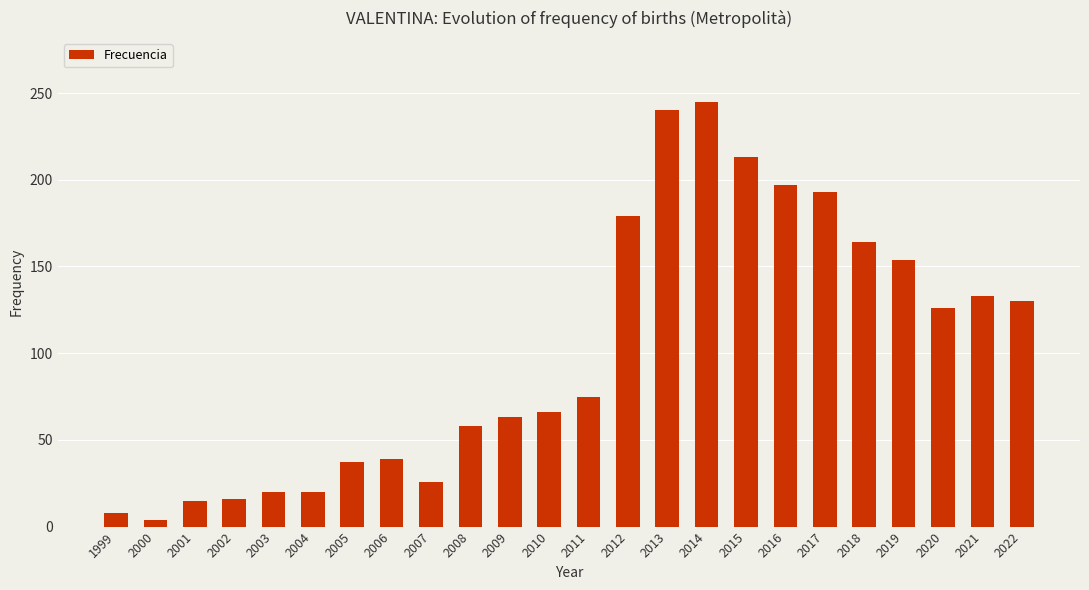

The value at 2012 is 58. True or false?

False